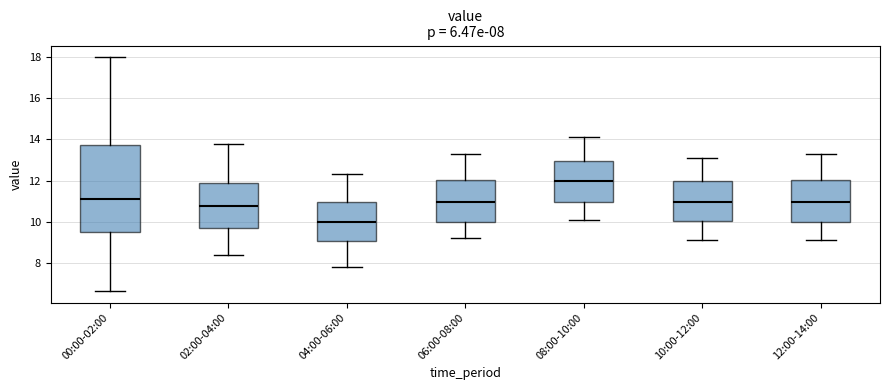

Which box is the tallest, from its lower edge to its upper edge?

00:00-02:00